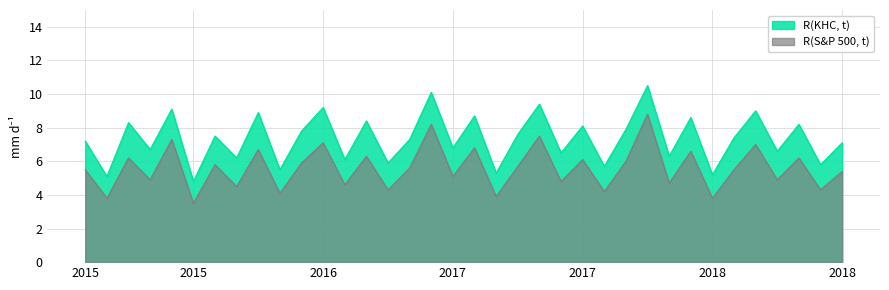

How many values in the R(KHC, t) series are below 7?

15